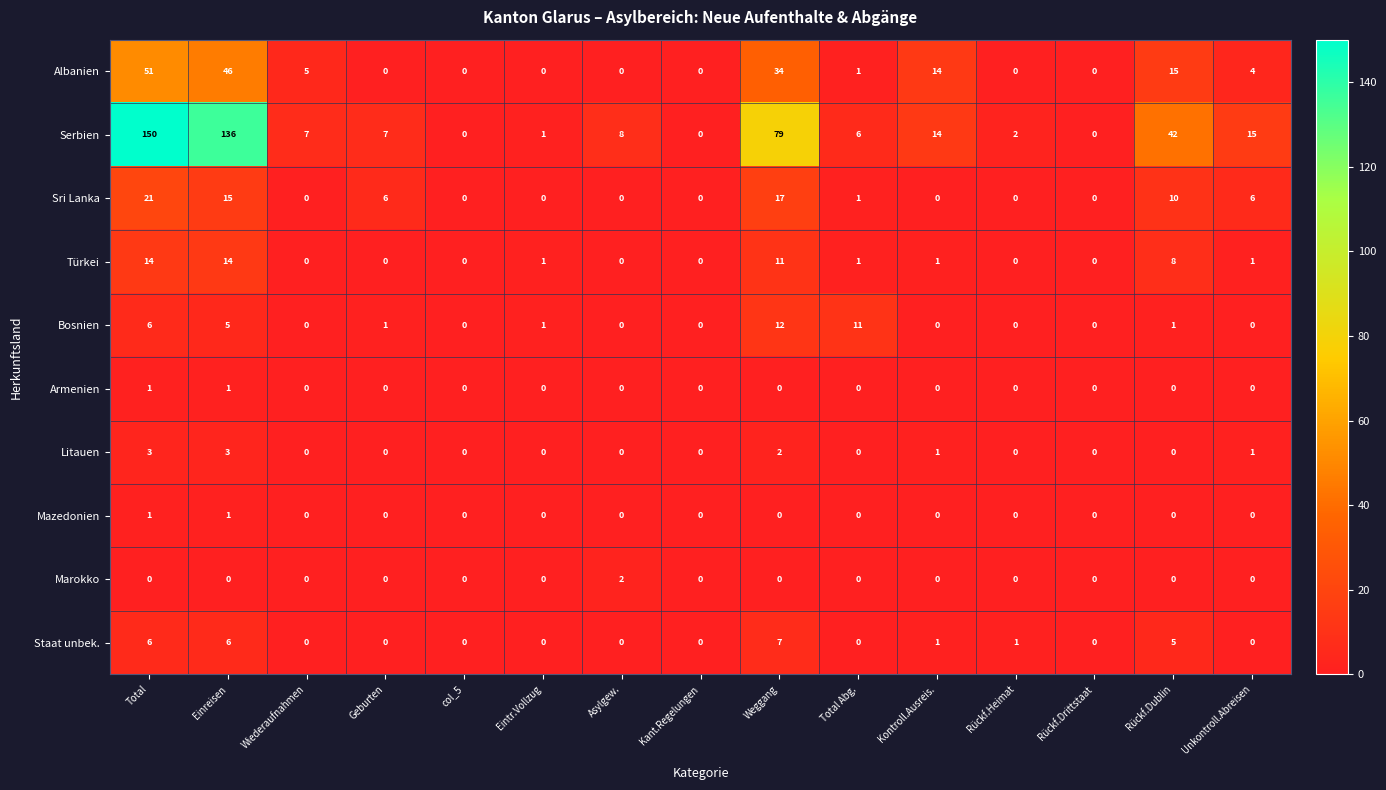

Count the number of data series in this chart.

10